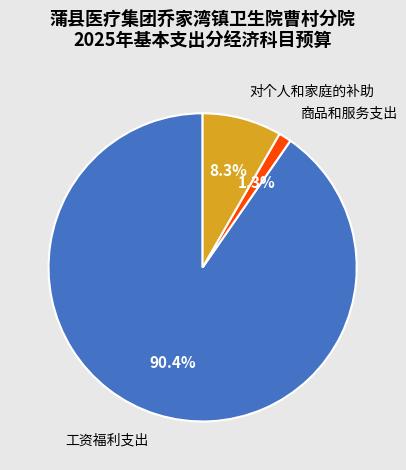

Is there any slice that represents more than half of the pie?

Yes